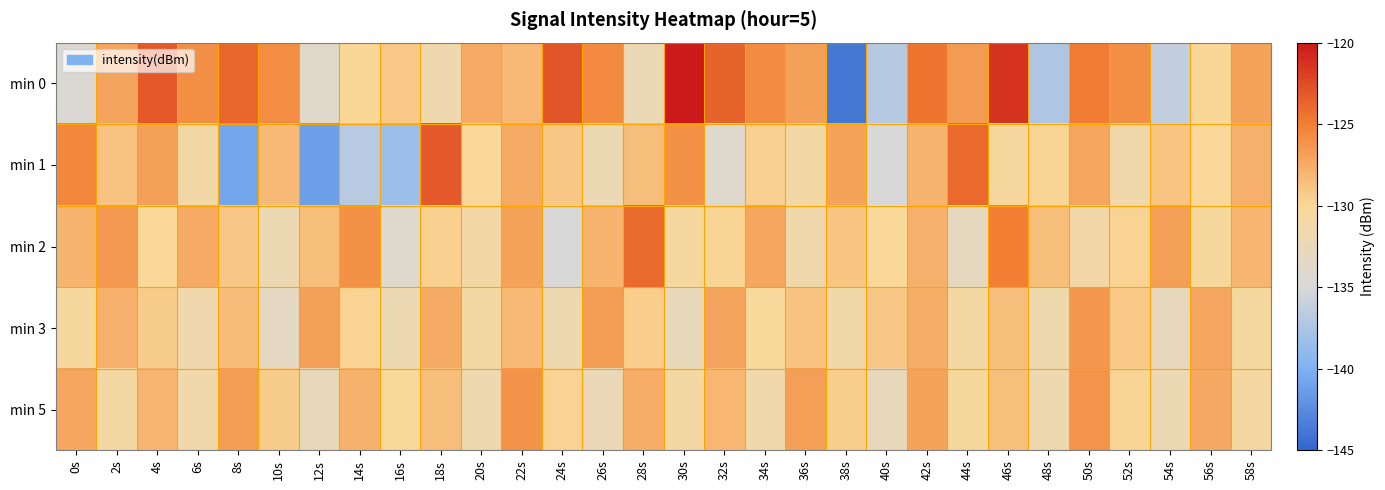

Which series has the largest range (max minus min)?

min 0